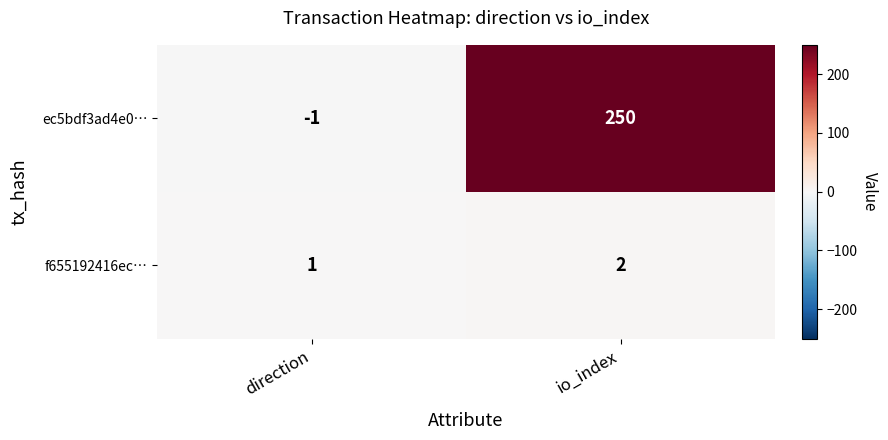

Which series has the largest range (max minus min)?

ec5bdf3ad4e0…